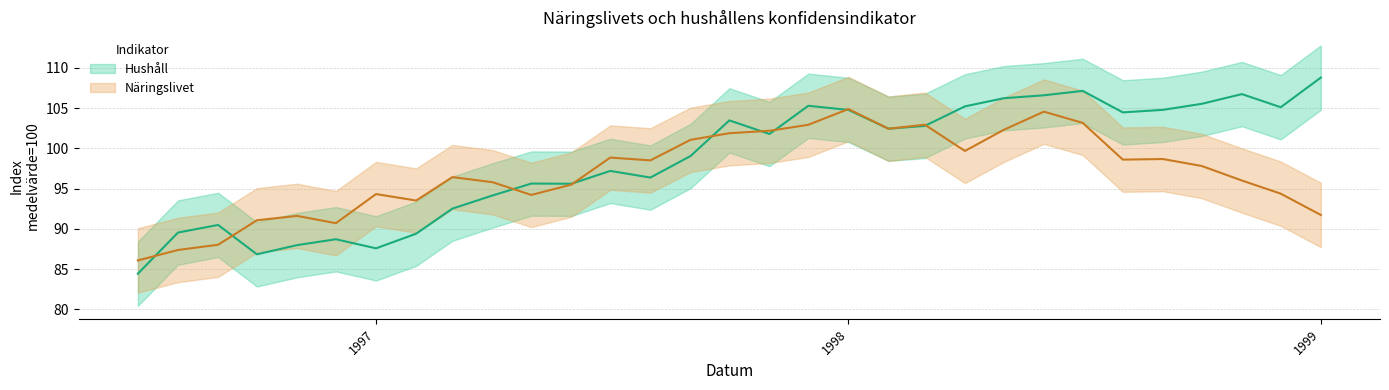

Which category has the highest value in the Hushåll series?

1999